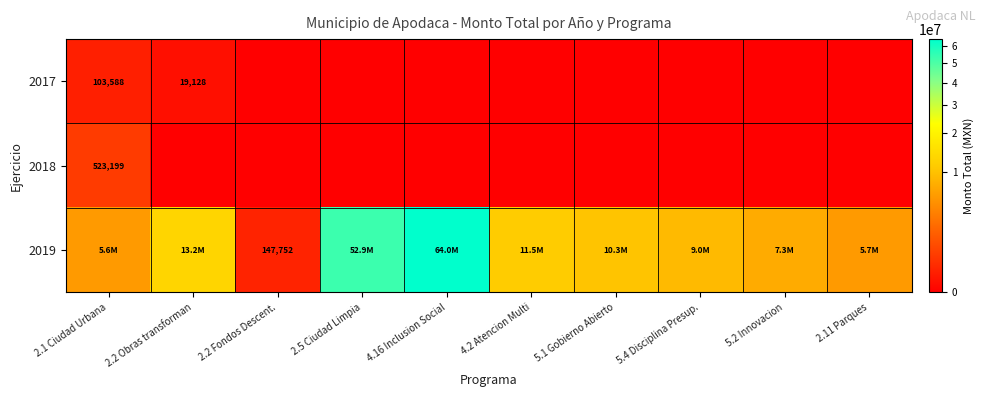

At which label is 2019 closest to 32083481?

2.2 Obras transforman